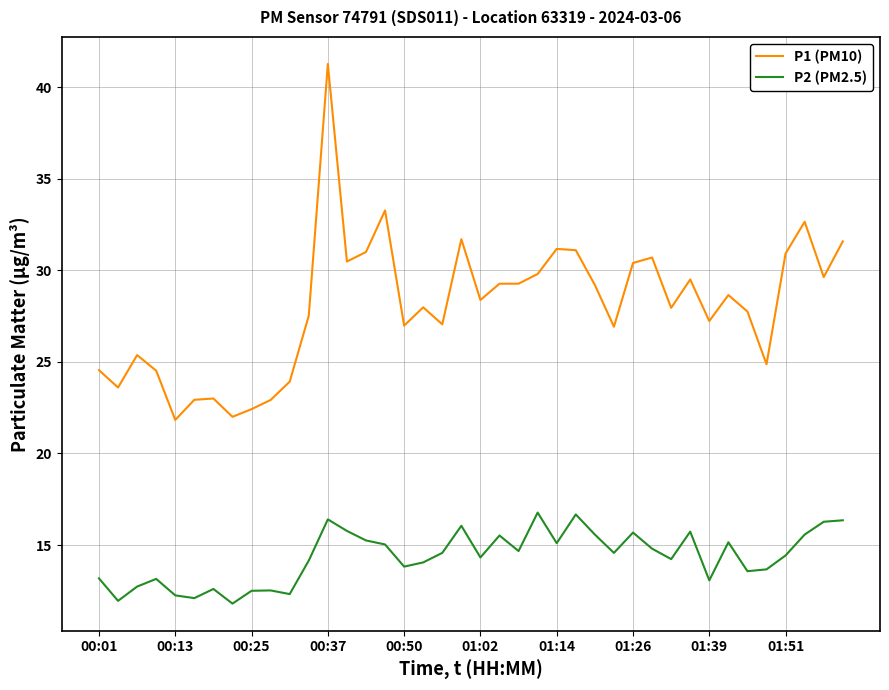

In P2 (PM2.5), how many points are lower than both neighbors (excluding endpoints)?

12